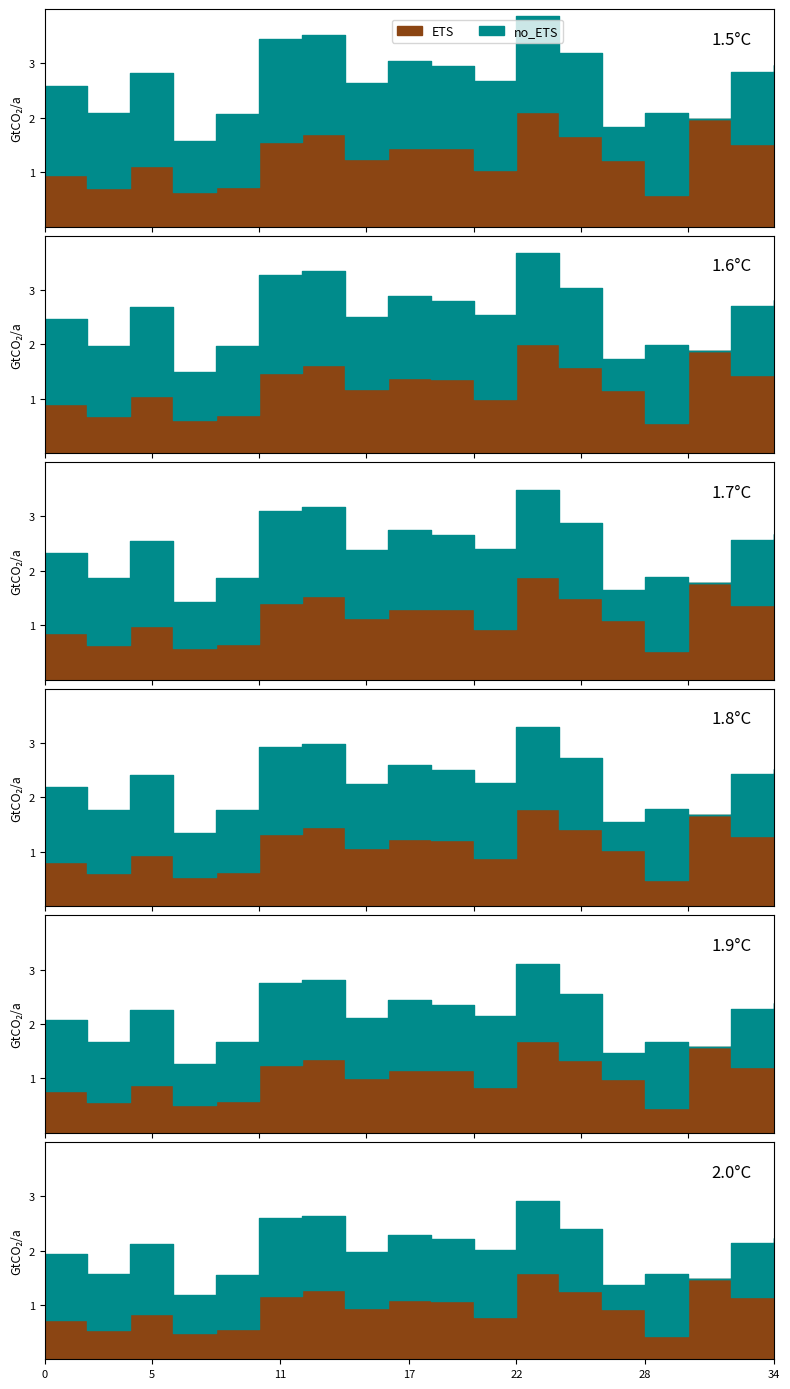

True or false: the data has more than 0 interior local peaks.

True